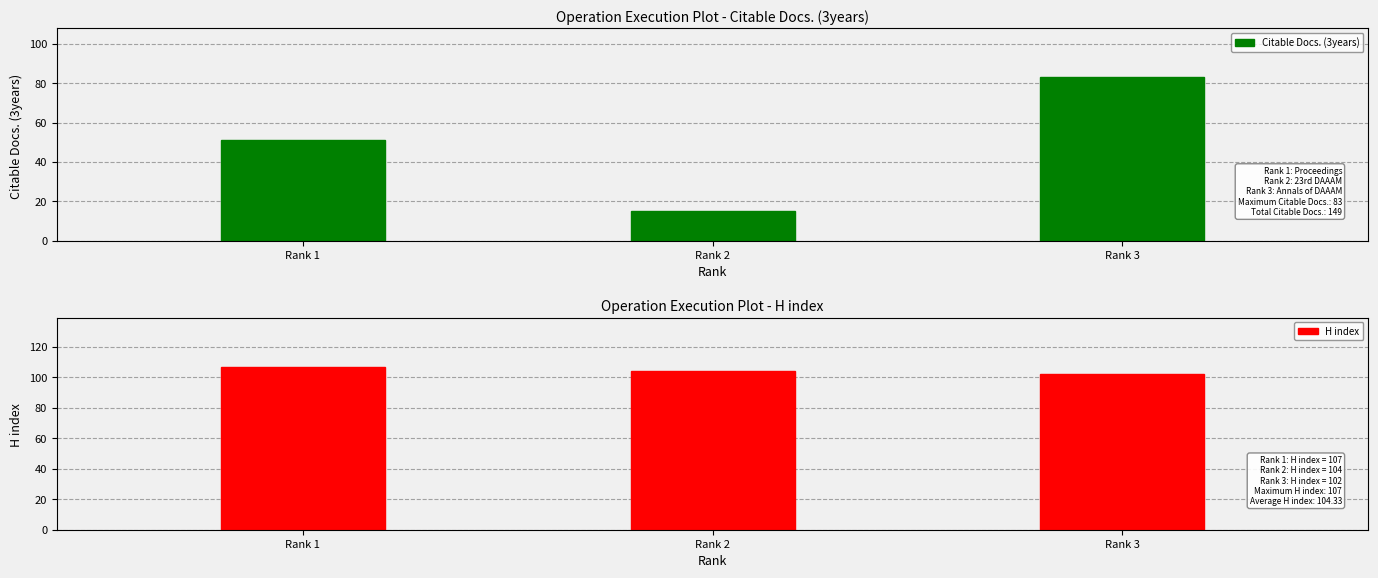

Rank the series by their average value, from lowest to highest.

Citable Docs. (3years), H index